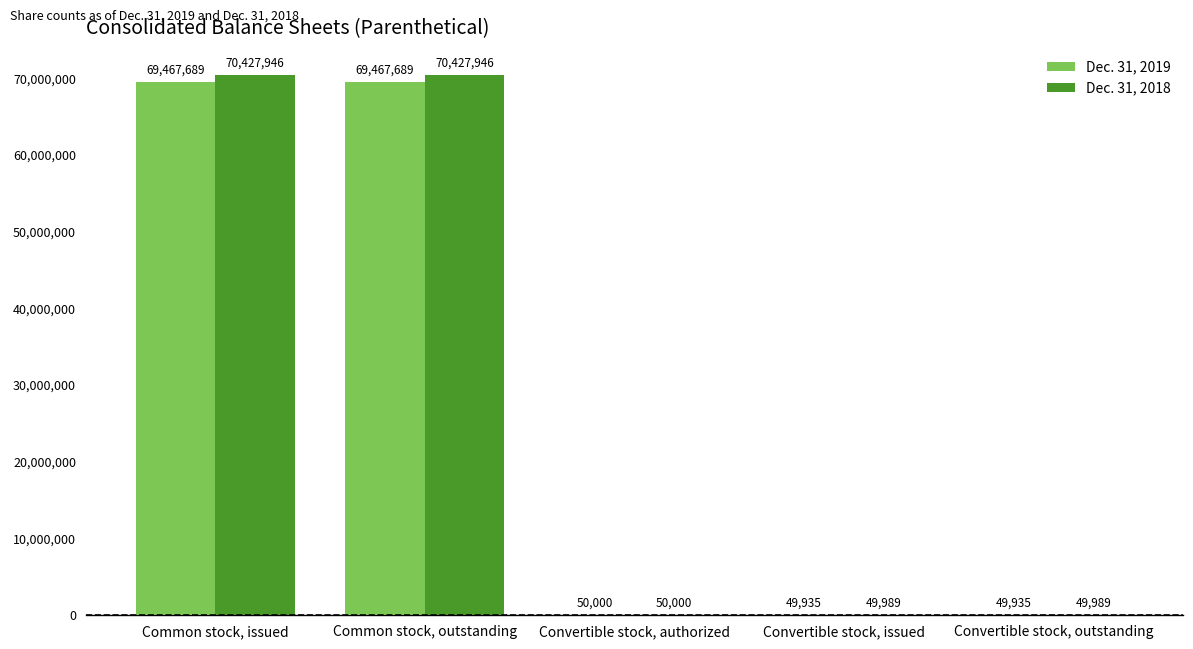

What are all the series names shown in the legend?

Dec. 31, 2019, Dec. 31, 2018